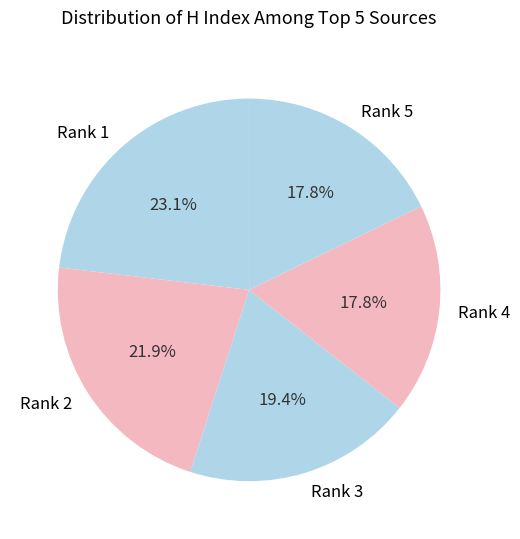

True or false: Rank 4 accounts for 32% of the total.

False